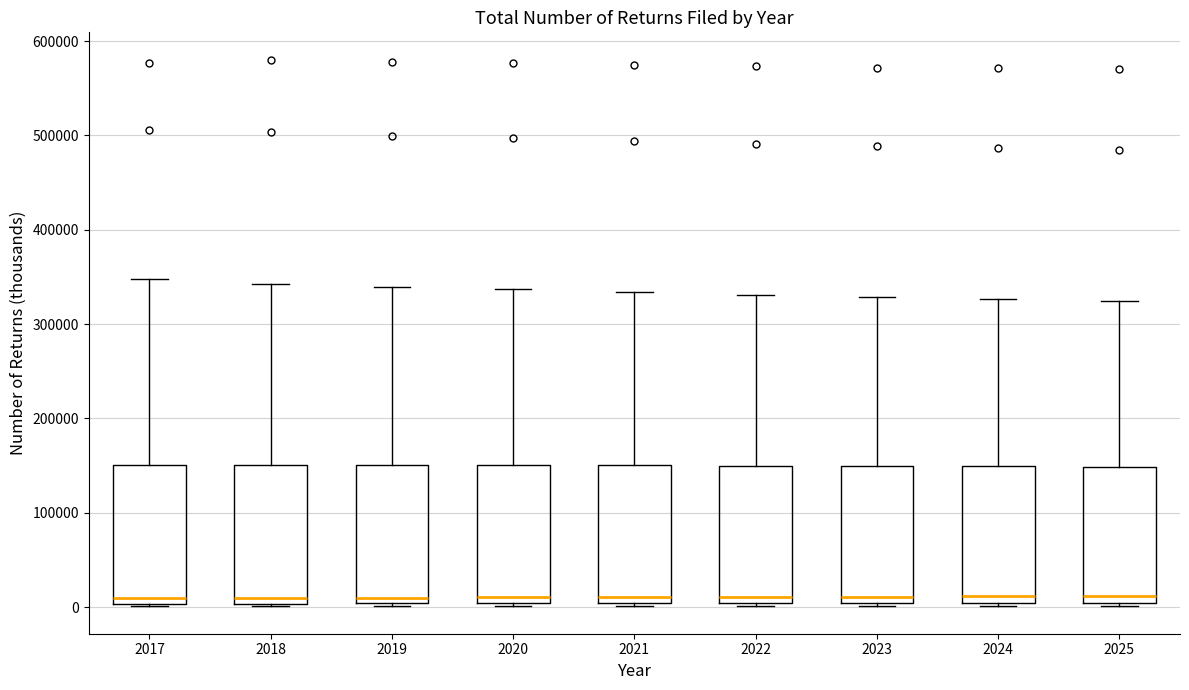

Reading left to right, transcribe this box plot: for each box, give where its median line is, the range the box spans, and where its two whiskers end, as read against the y-axis. The values are not printed on the chart, so give them approximately, as read against the axis.

2017: median 10000, box 0 to 150000, whiskers 0 to 350000
2018: median 10000, box 0 to 150000, whiskers 0 to 340000
2019: median 10000, box 0 to 150000, whiskers 0 to 340000
2020: median 10000, box 0 to 150000, whiskers 0 to 340000
2021: median 10000, box 0 to 150000, whiskers 0 to 330000
2022: median 10000, box 0 to 150000, whiskers 0 (just below the box's lower edge) to 330000
2023: median 10000, box 0 to 150000, whiskers 0 (just below the box's lower edge) to 330000
2024: median 10000, box 0 to 150000, whiskers 0 (just below the box's lower edge) to 330000
2025: median 10000, box 0 to 150000, whiskers 0 (just below the box's lower edge) to 320000